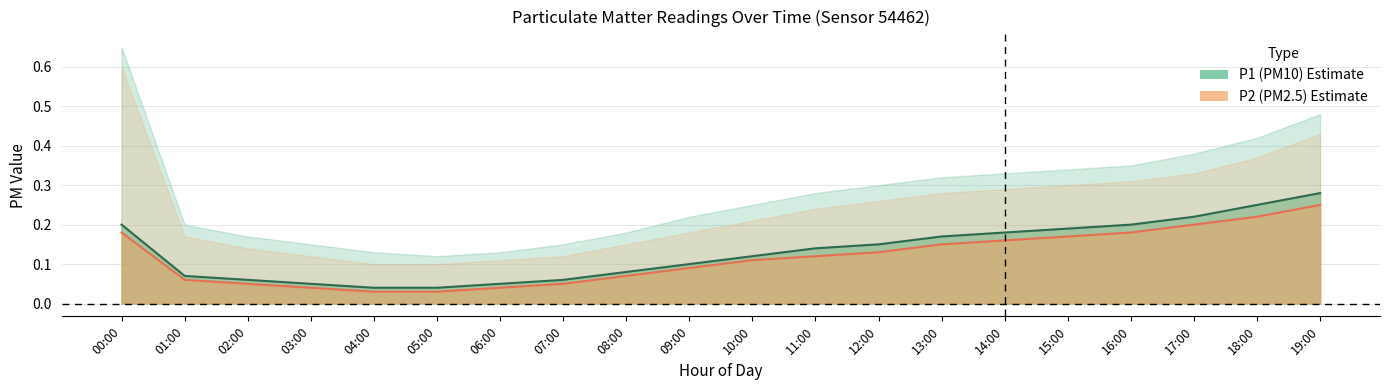

What is the value of the P2_center point at the 18th from the left?

0.2